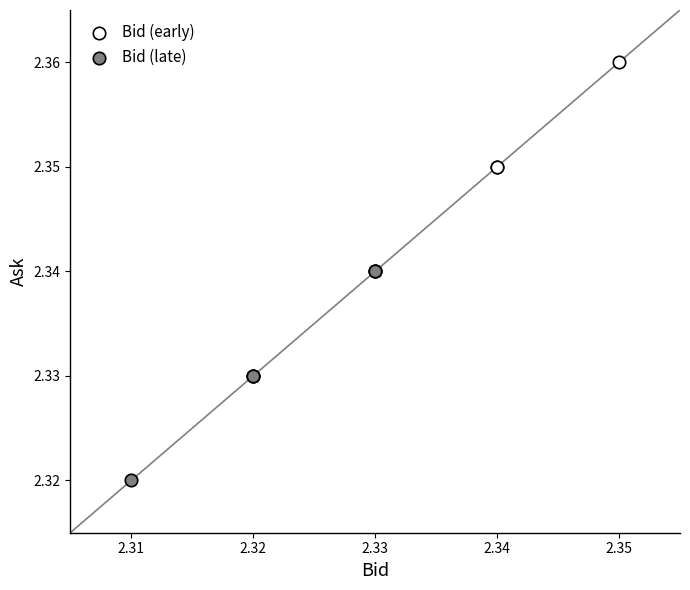

Which series contains the lowest Y value?

Bid (late)